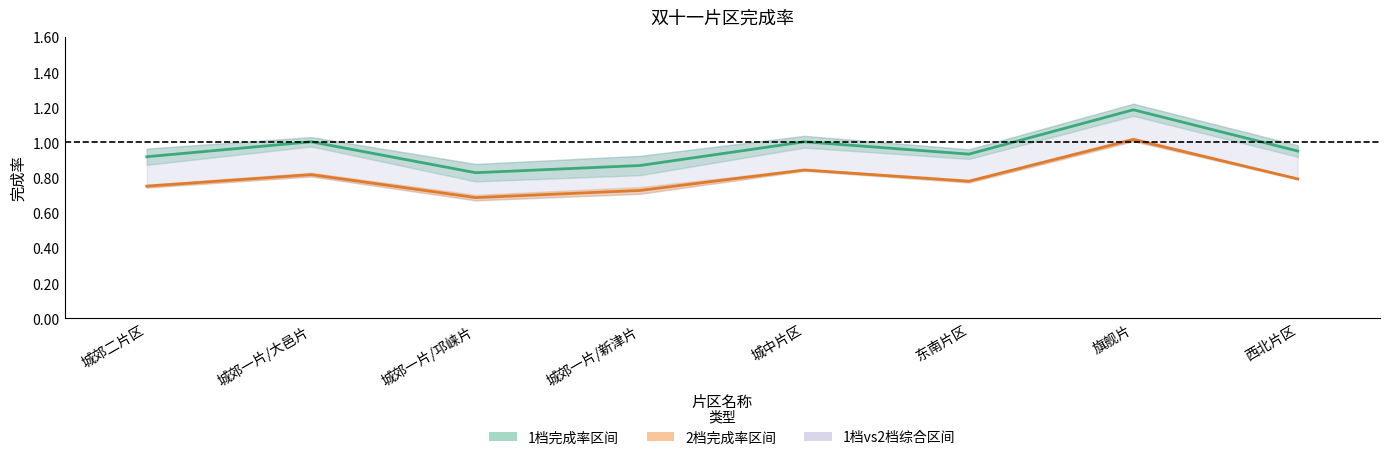

Which series has the largest total across all categories?

1档销售完成率